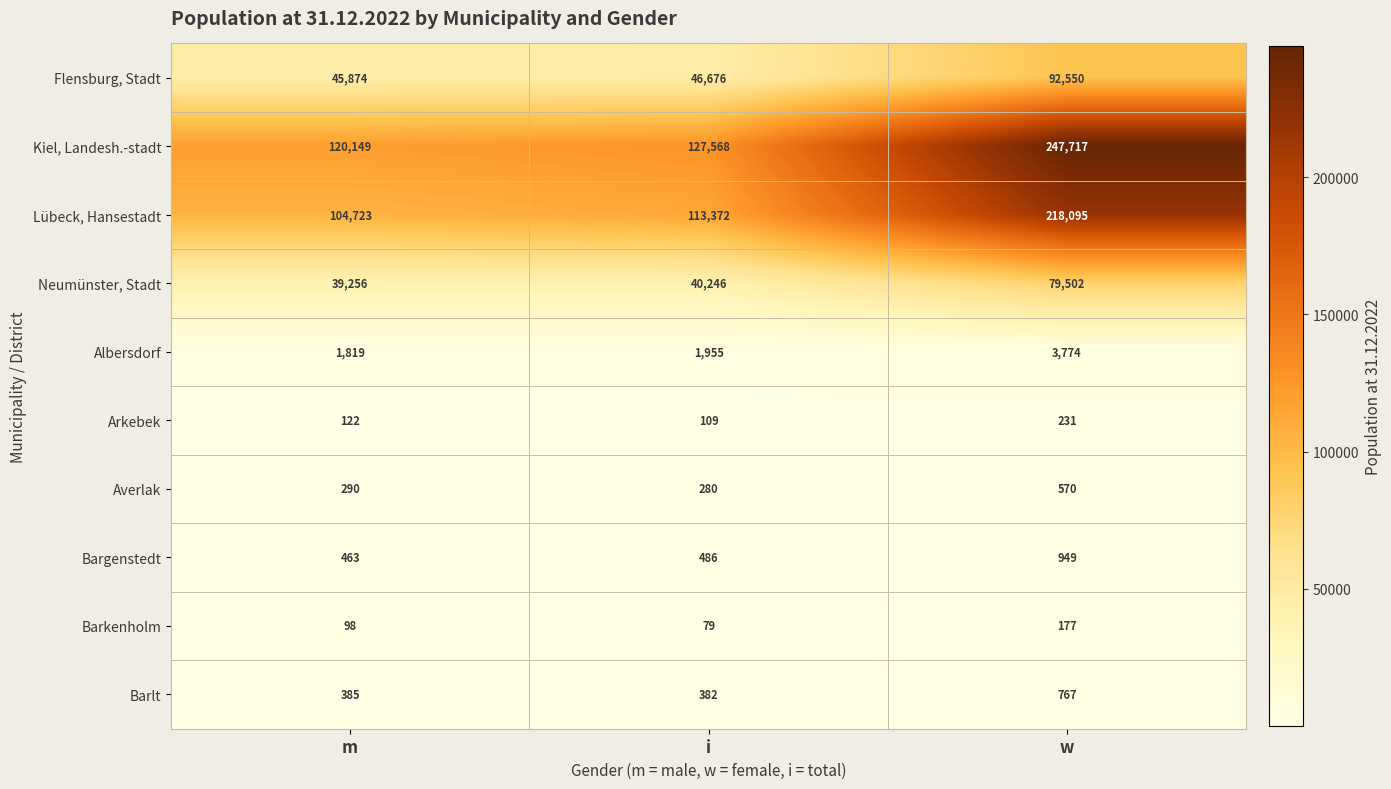

Reading left to right, extract all data points from this chart.

Flensburg, Stadt: 45874	46676	92550
Kiel, Landesh.-stadt: 120149	127568	247717
Lübeck, Hansestadt: 104723	113372	218095
Neumünster, Stadt: 39256	40246	79502
Albersdorf: 1819	1955	3774
Arkebek: 122	109	231
Averlak: 290	280	570
Bargenstedt: 463	486	949
Barkenholm: 98	79	177
Barlt: 385	382	767